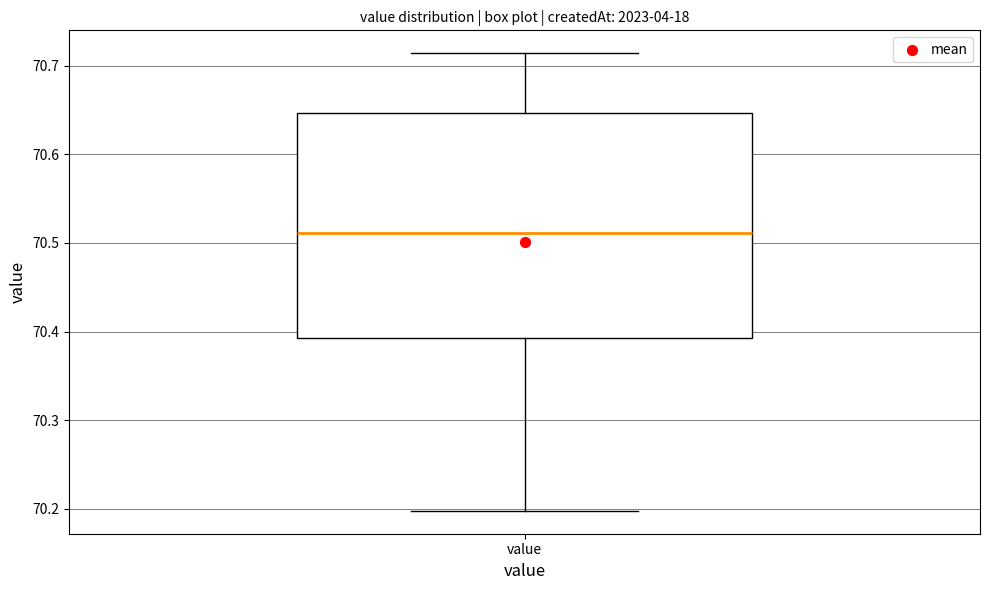

Read this box plot against the y-axis: the position of the median line, the range covered by the box, and the ends of both whiskers. The values are not printed on the chart, so give them approximately, as read against the axis.

median 70.51, box 70.39 to 70.65, whiskers 70.20 to 70.71